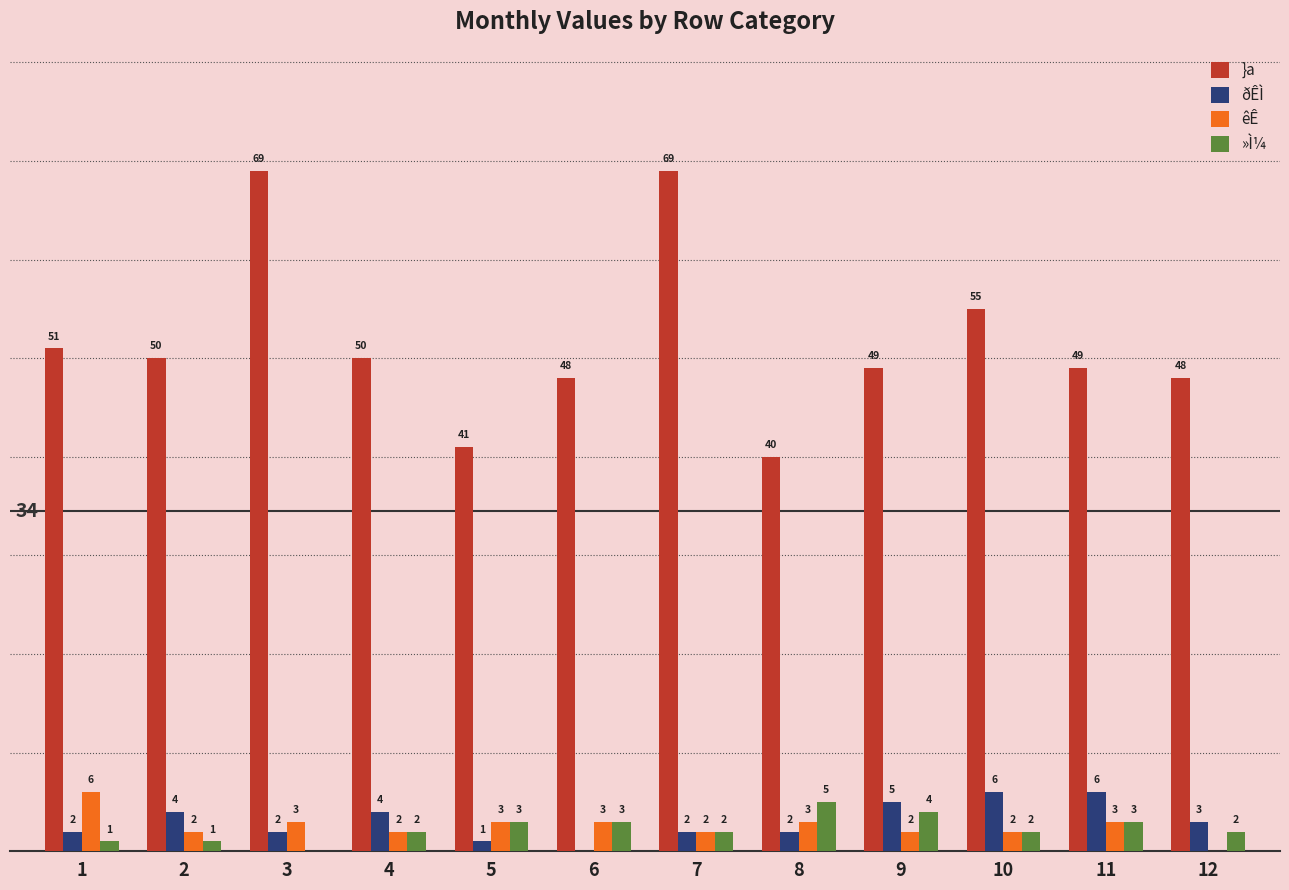

Which series has the largest total across all categories?

}a